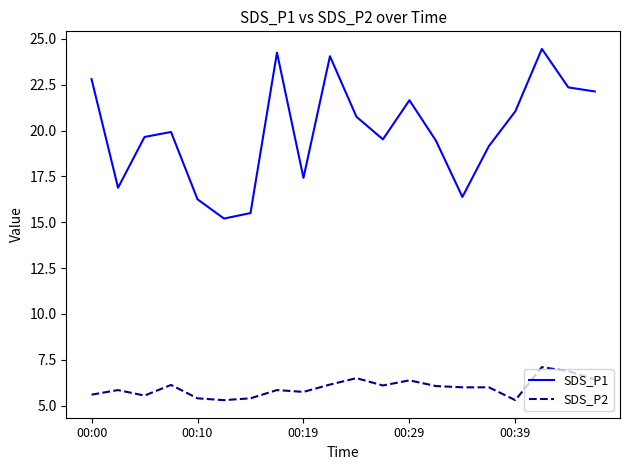

True or false: SDS_P2 and SDS_P1 intersect in this chart.

False